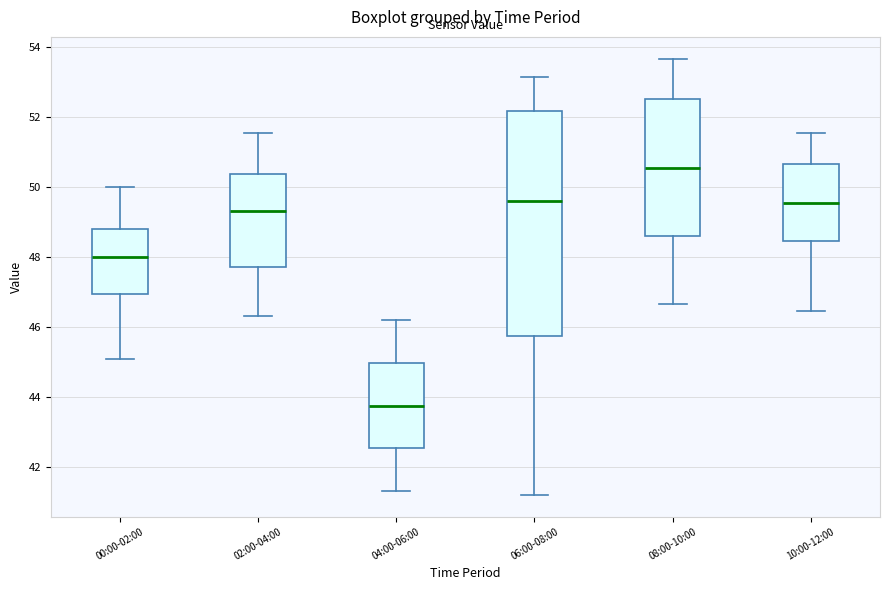

Comparing the boxes themselves (not the whiskers), which one is the tallest?

06:00-08:00